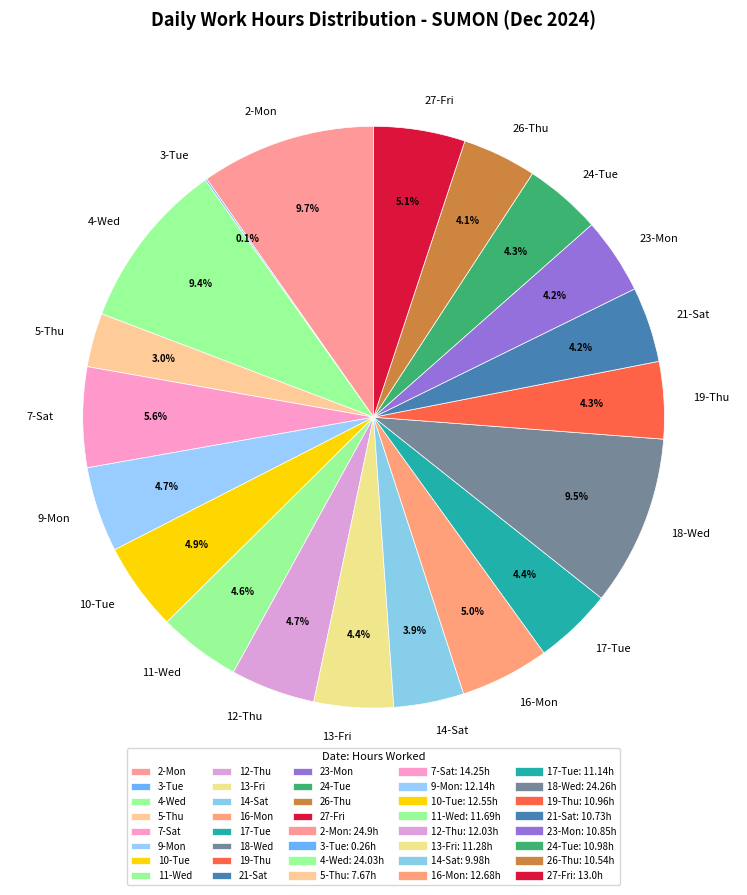

Is the sum of 4-Wed and 10-Tue greater than half?

No